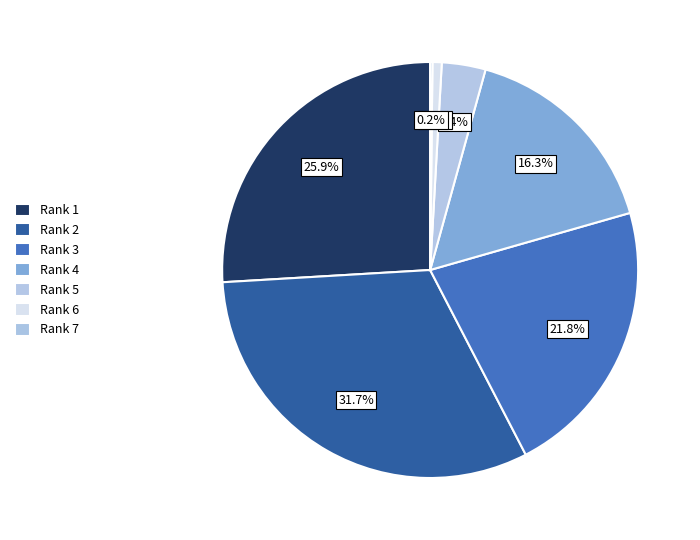

To the nearest percent, what is the average slice percentage?

14%